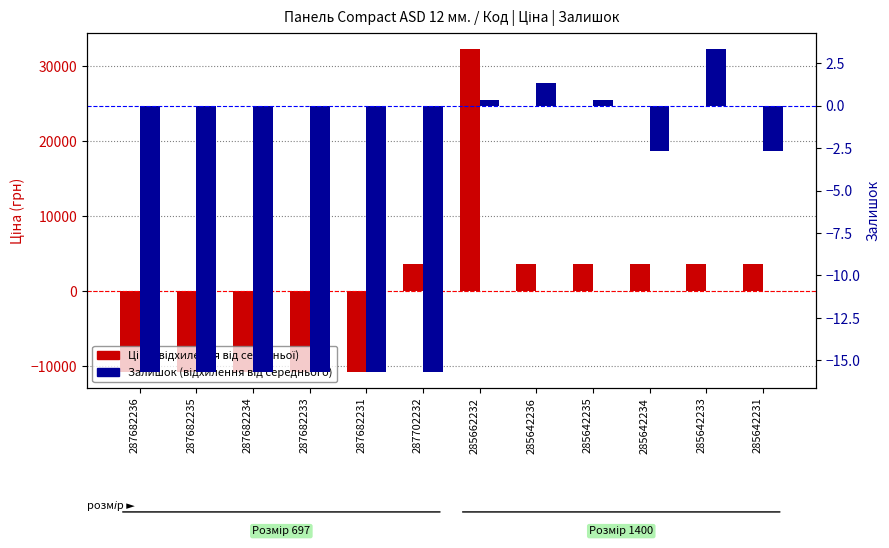

How many values in the Ціна (відхилення від середньої) series are below 3614?

6